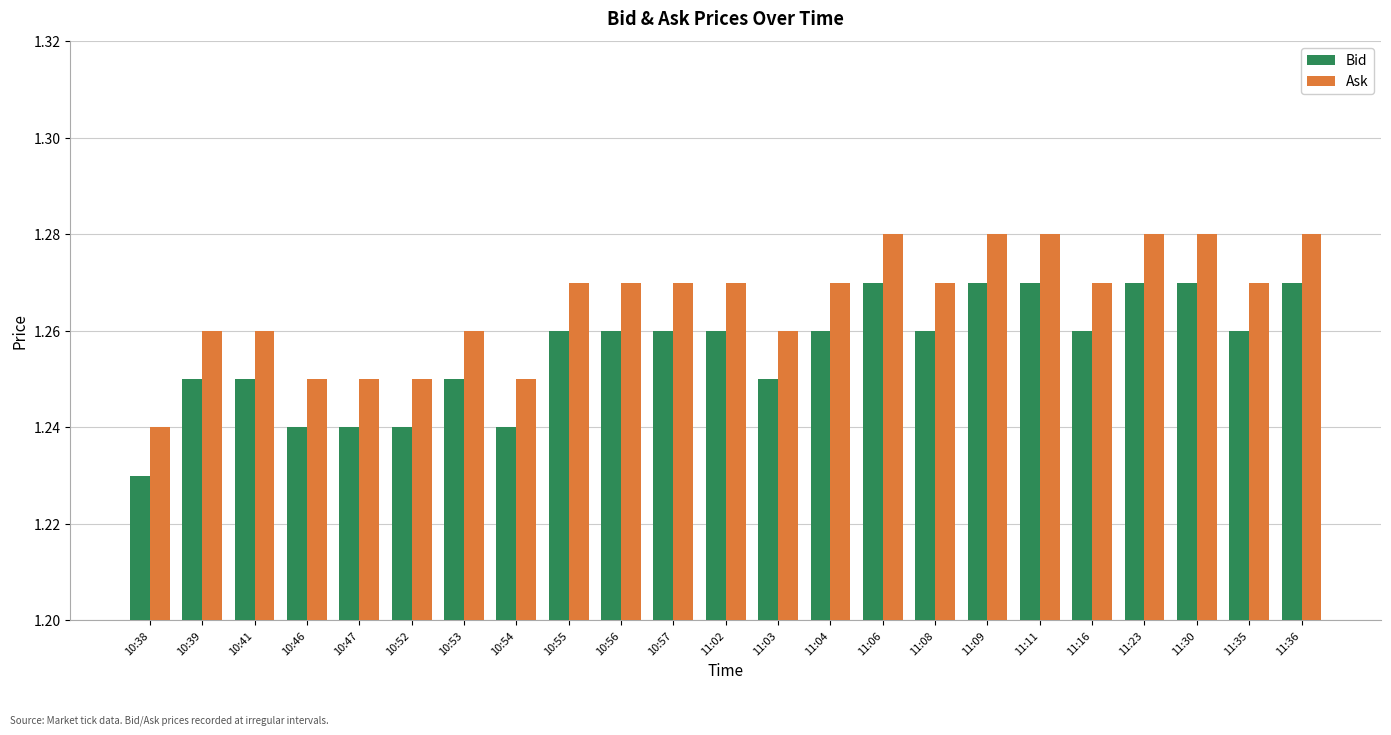

Where is Ask nearest to the value 1?

10:38